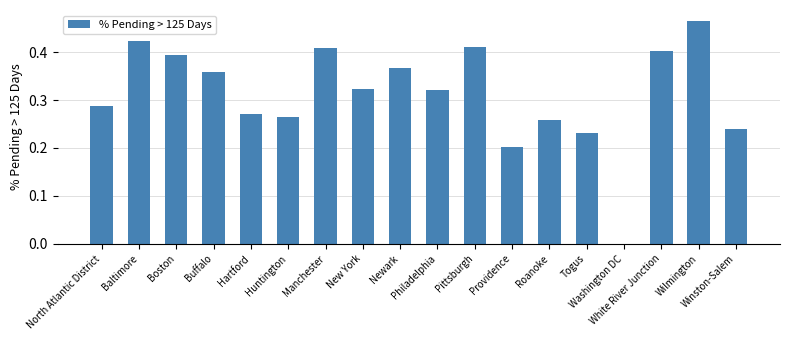

What is the sum of all values?

5.6